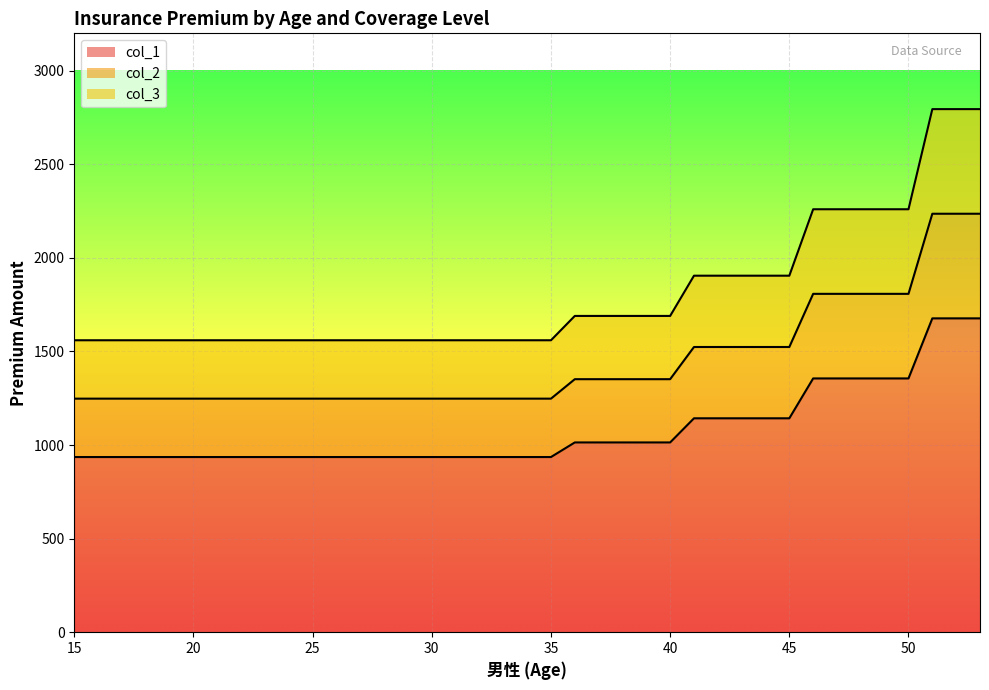

Count the col_2 values in the range 1248 to 1524.

31